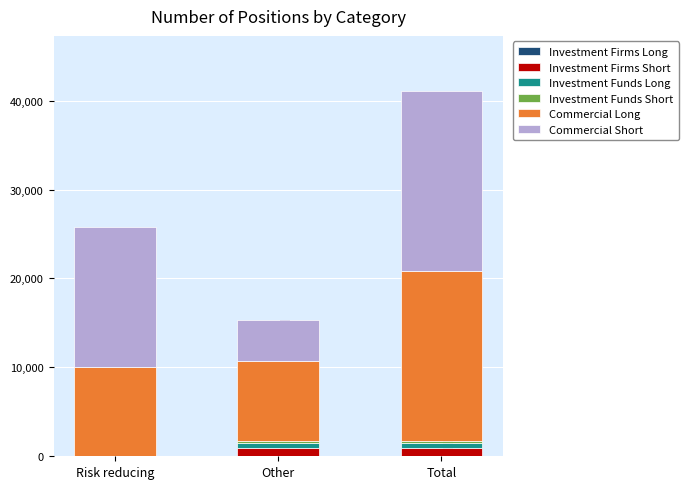

What is the sum of the Investment Funds Short values at Risk reducing and Total?

230